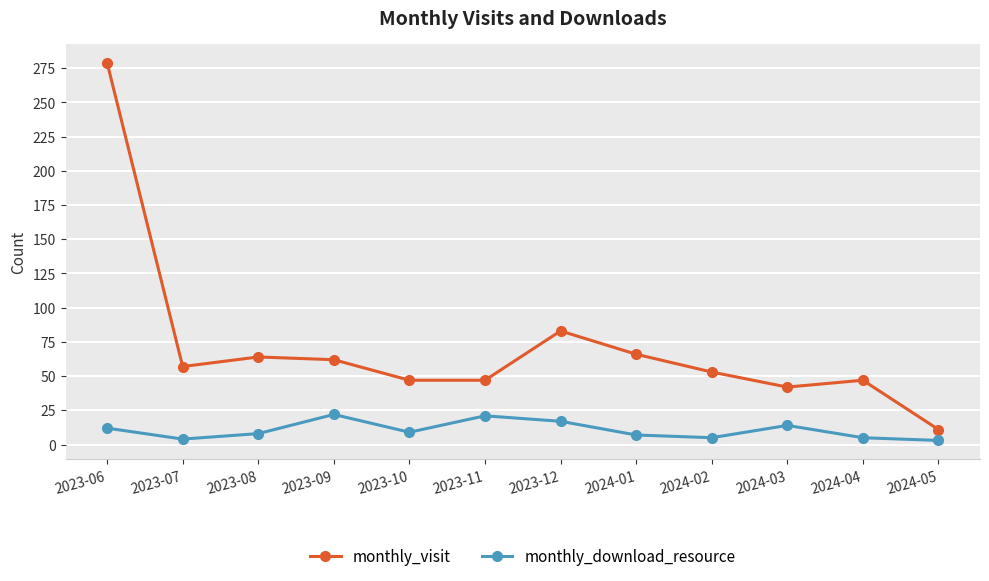

Rank the series by their average value, from lowest to highest.

monthly_download_resource, monthly_visit